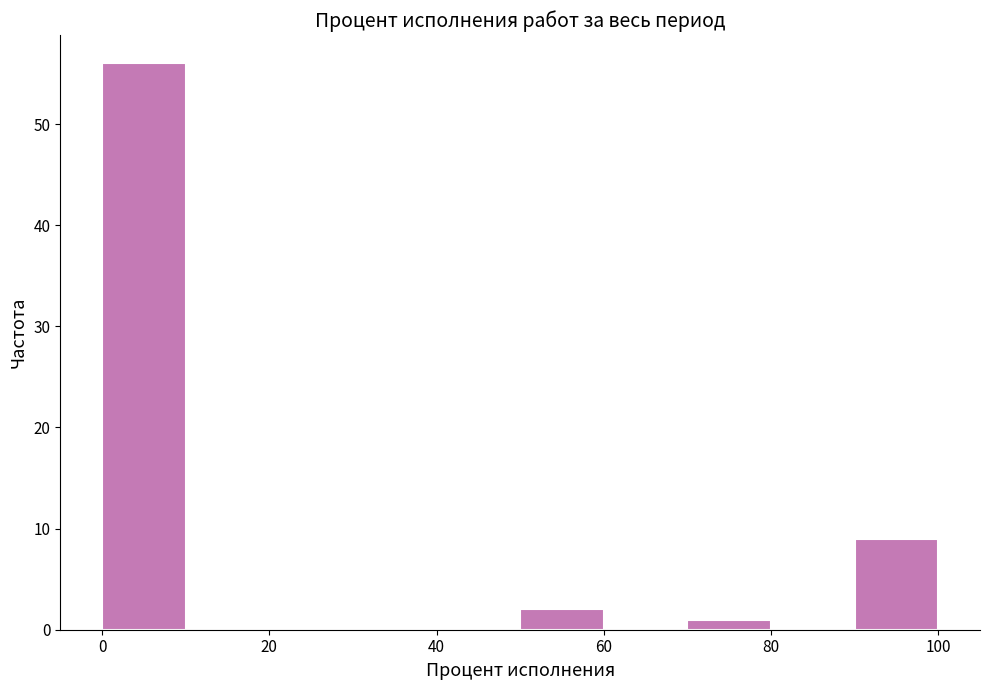

Reading left to right, list every bar in this chart as the range it spans on the x-axis followed by its height. The values are not printed on the chart, so give them approximately, as read against the axis.

0 to 10: 56
10 to 20: 0
20 to 30: 0
30 to 40: 0
40 to 50: 0
50 to 60: 2
60 to 70: 0
70 to 80: 1
80 to 90: 0
90 to 100: 9